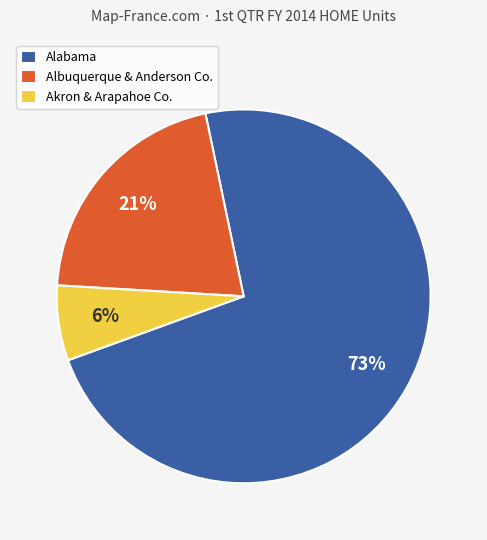

Do Albuquerque & Anderson Co. and Akron & Arapahoe Co. together represent more than half of the pie?

No